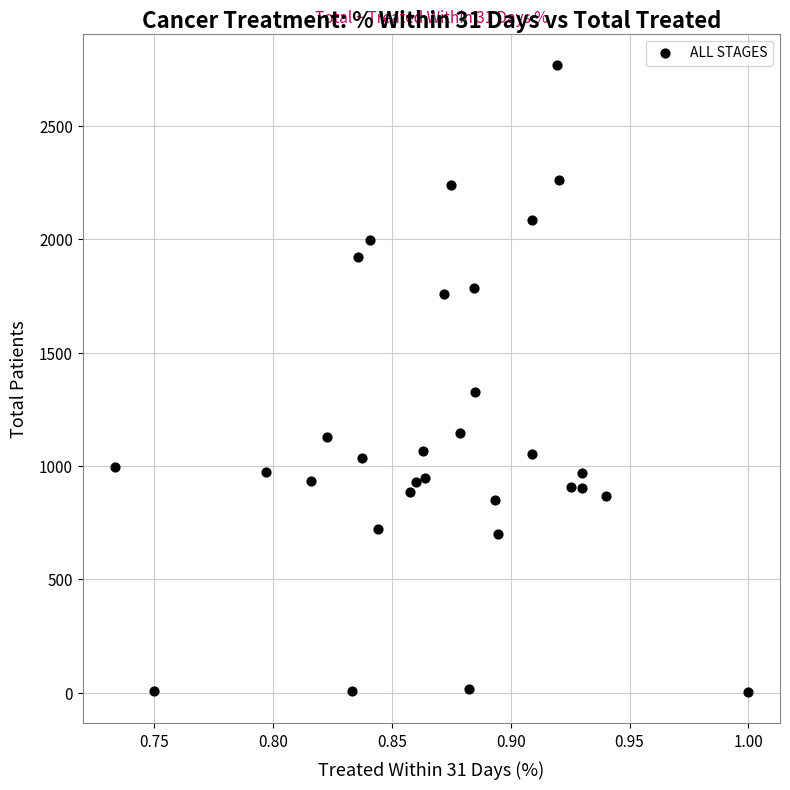

What is the range of Y values (max minus min)?

2766